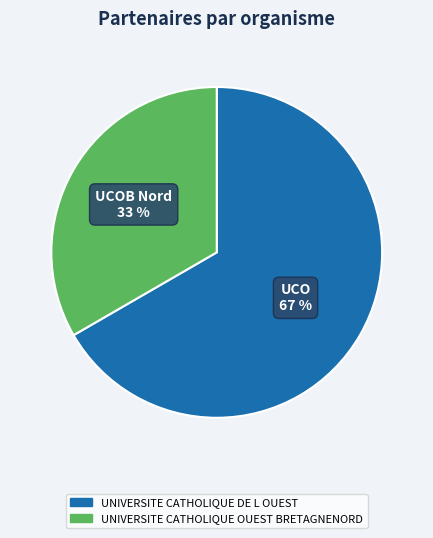

Which slice represents more than half of the pie?

UNIVERSITE CATHOLIQUE DE L OUEST